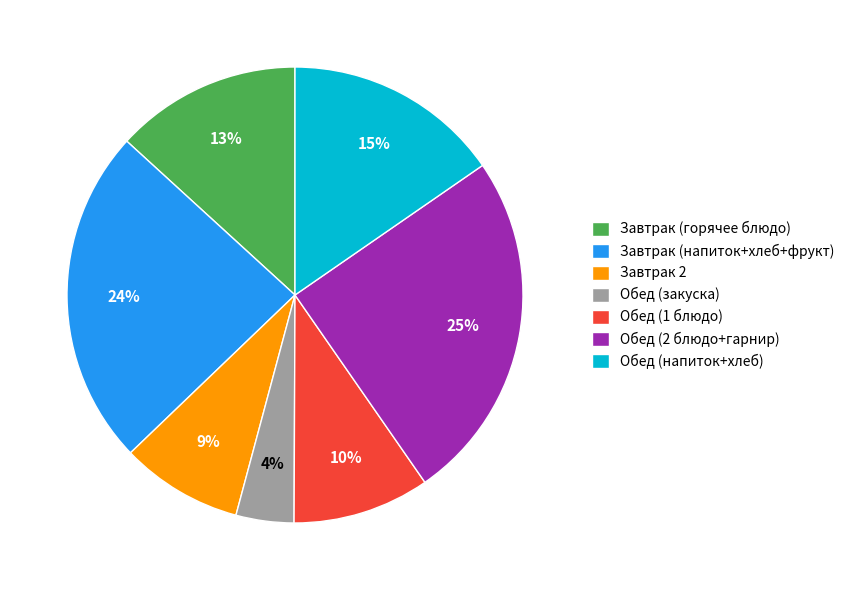

What is the largest slice in the pie chart?

Обед (2 блюдо+гарнир)